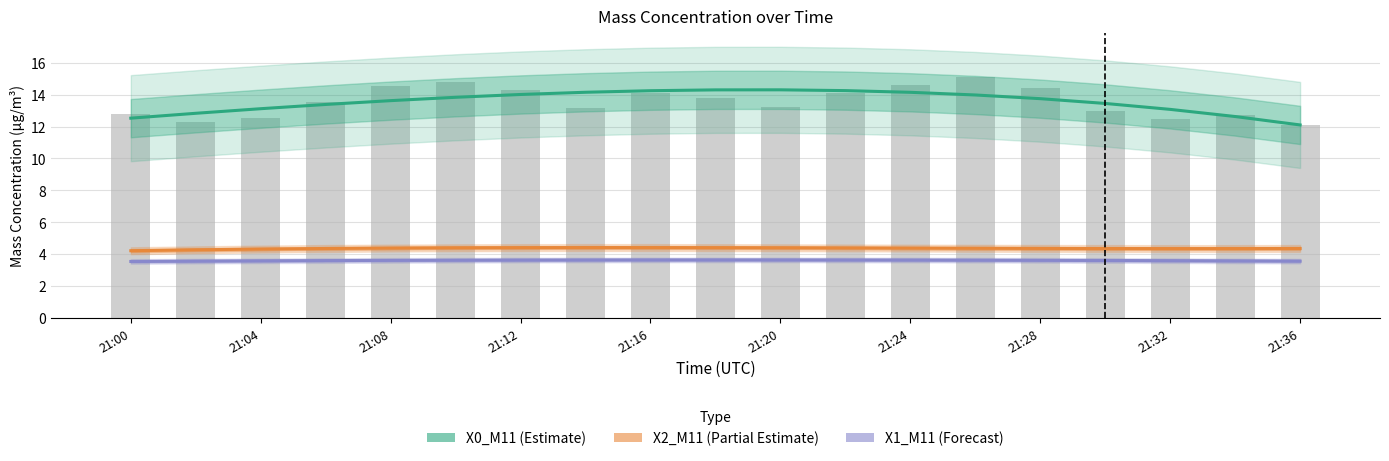

What is the difference between the X0_M11 (Estimate) values at 21:28 and 13?

0.2